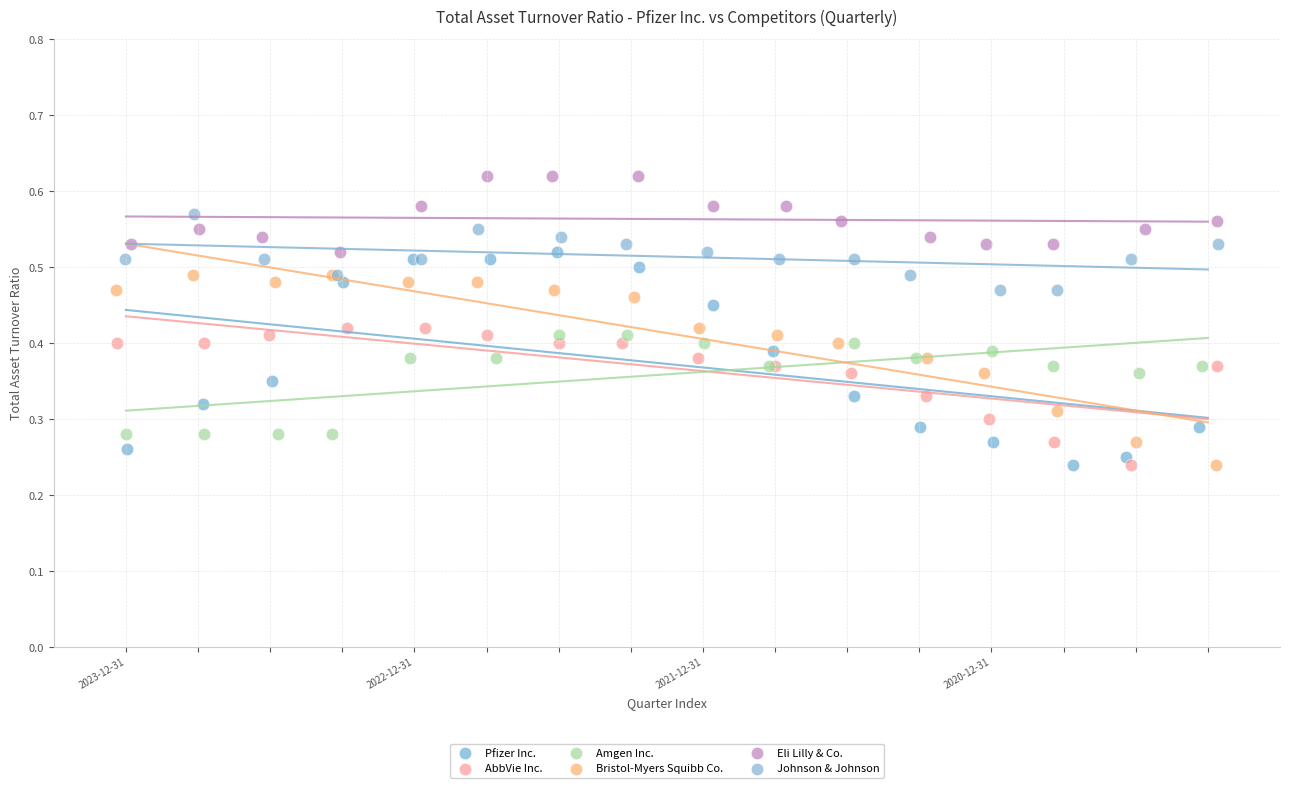

What are all the series names shown in the legend?

Pfizer Inc., AbbVie Inc., Amgen Inc., Bristol-Myers Squibb Co., Eli Lilly & Co., Johnson & Johnson